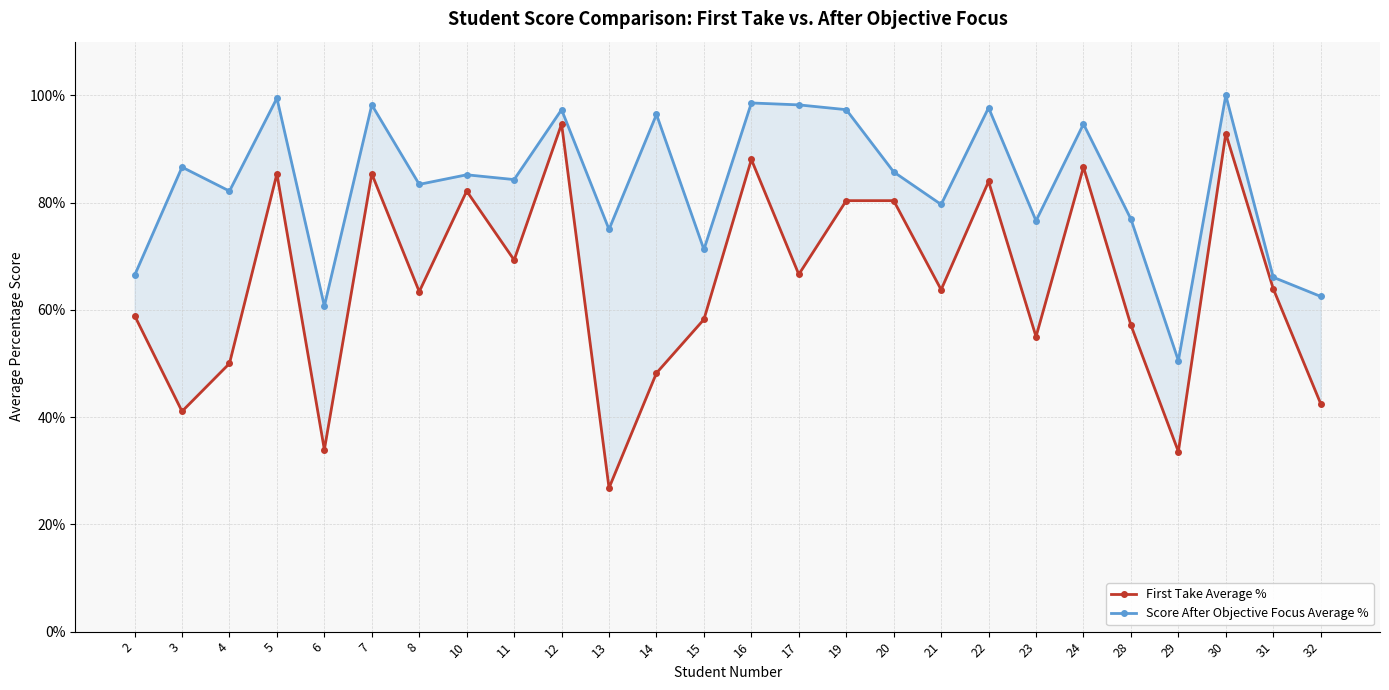

List the series in order of their peak value, highest first.

Score After Objective Focus Average %, First Take Average %